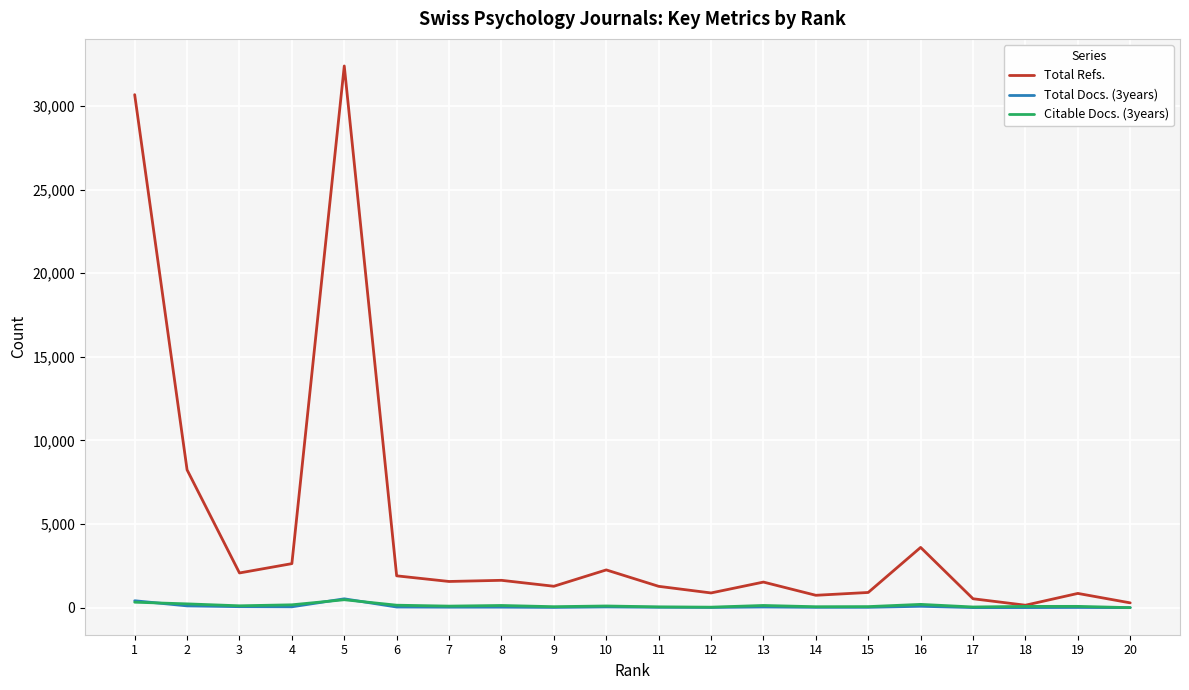

Which series has the widest spread of values?

Total Refs.